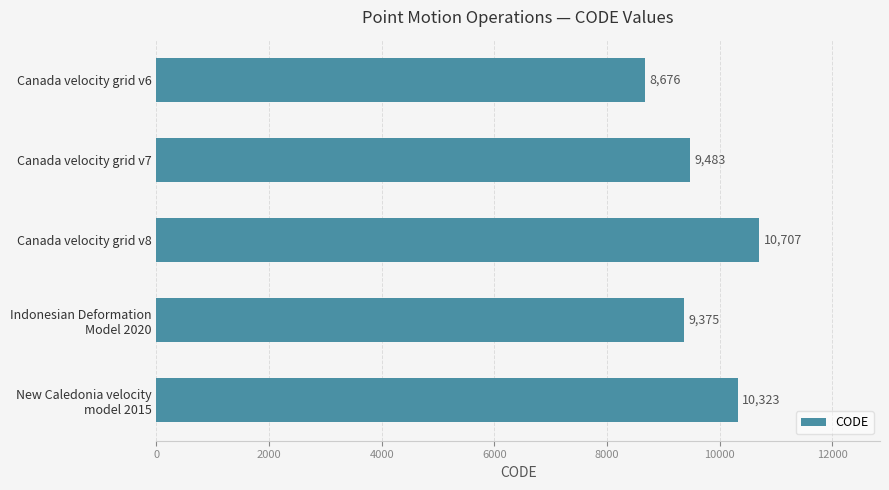

Where is the data nearest to the value 9691?

Canada velocity grid v7